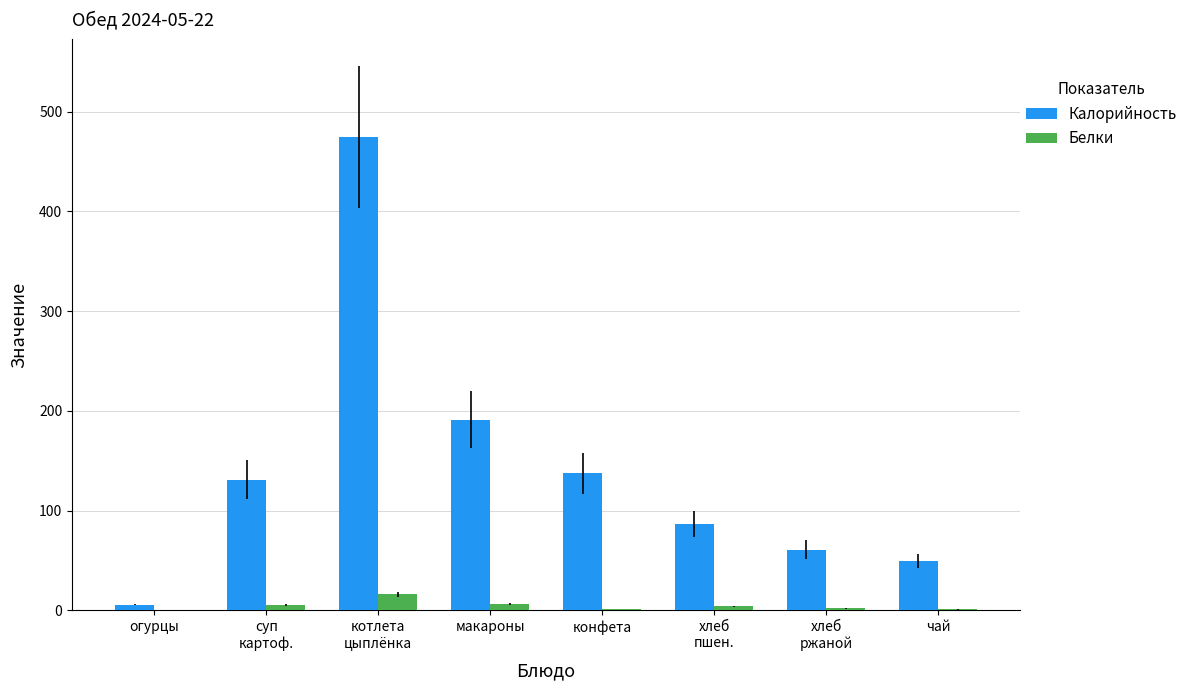

Is the value of Белки at макароны greater than the value of Калорийность at конфета?

No